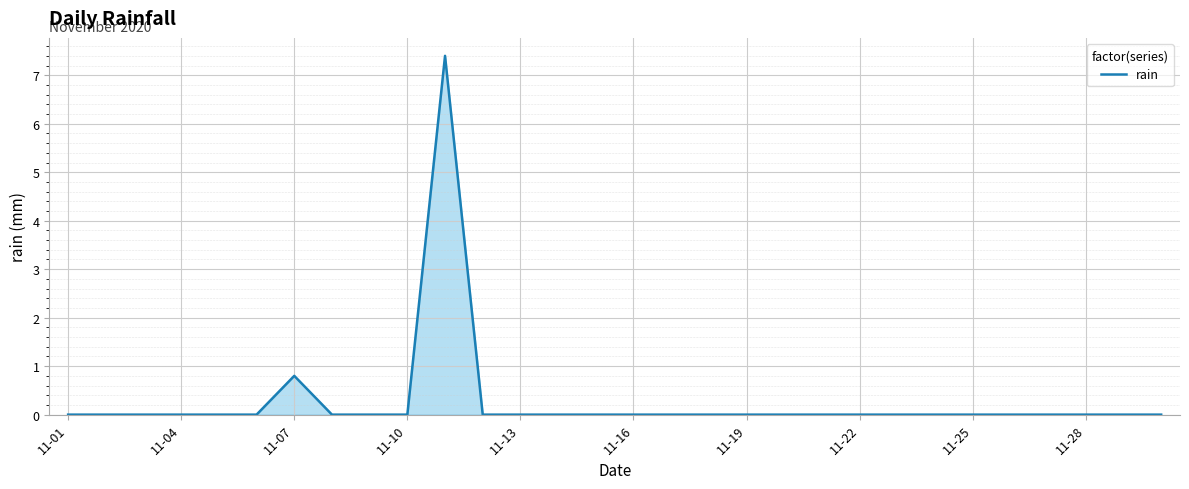

What is the maximum value shown in the chart?

7.4